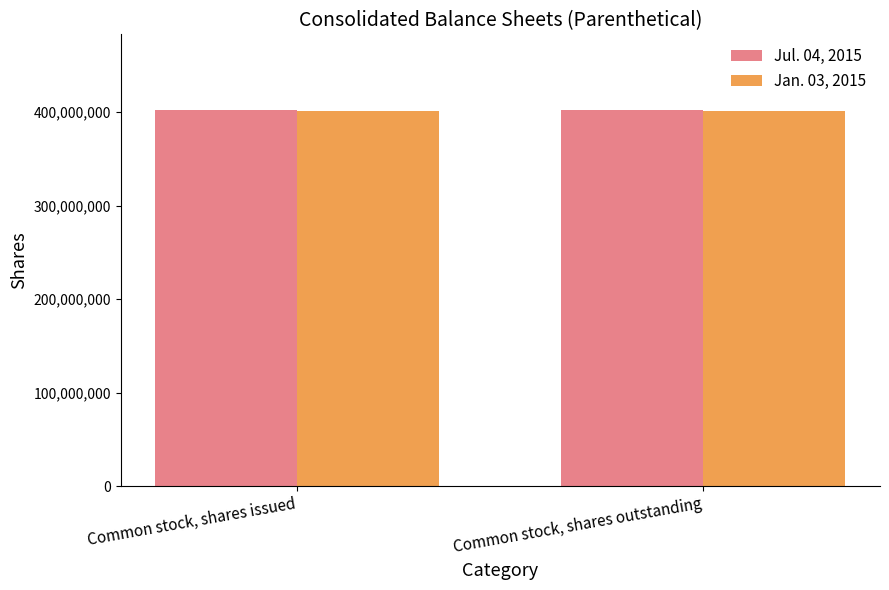

The Jul. 04, 2015 series shows 598685126 at Common stock, shares issued. True or false?

False